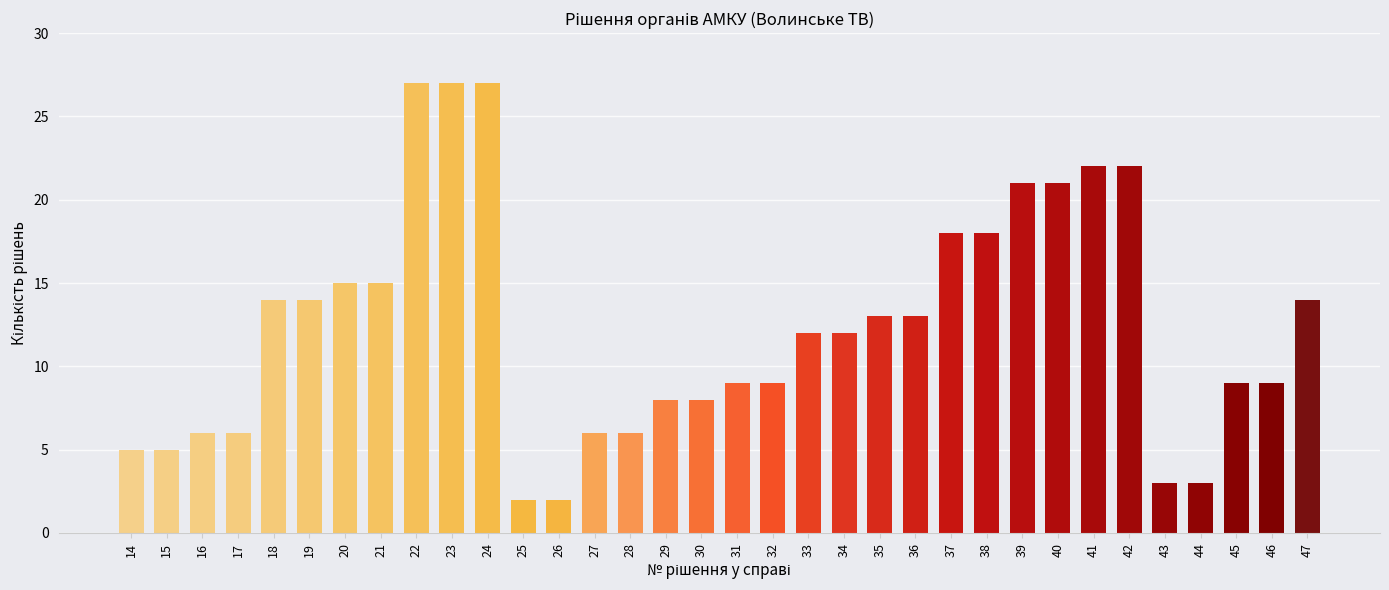

What is the difference between the maximum and minimum values?

25